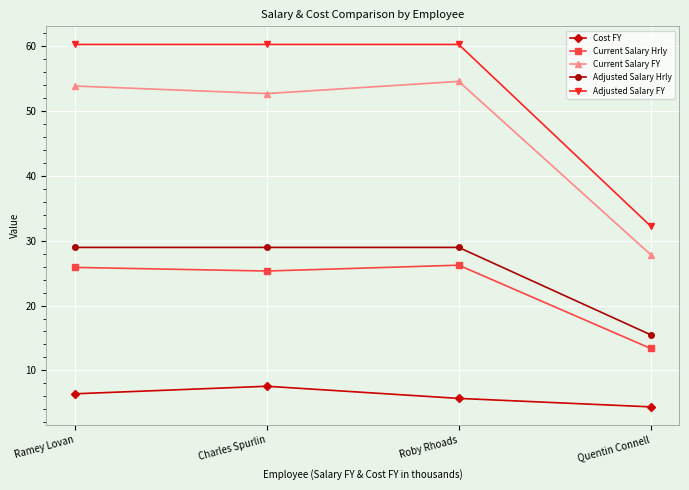

What is the label of the 2nd point from the left?

Charles Spurlin